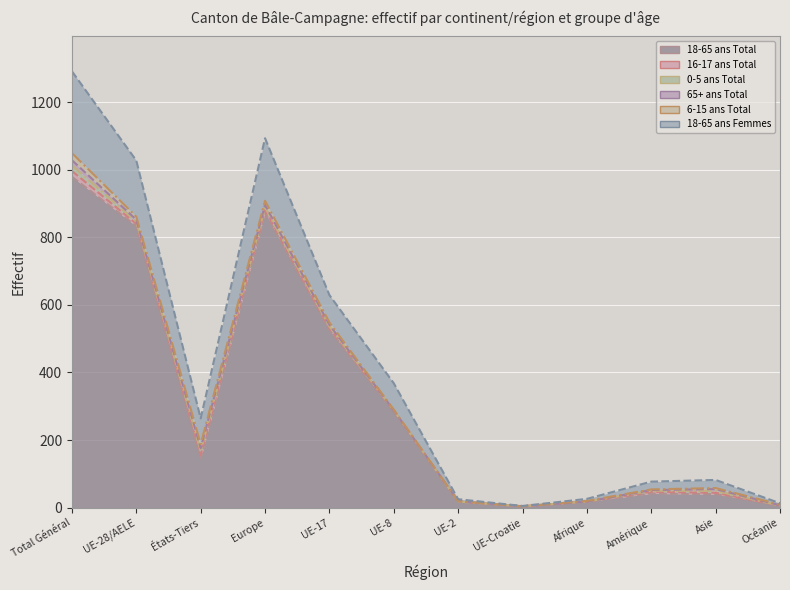

At how many categories does at least one series exceed 774?

3